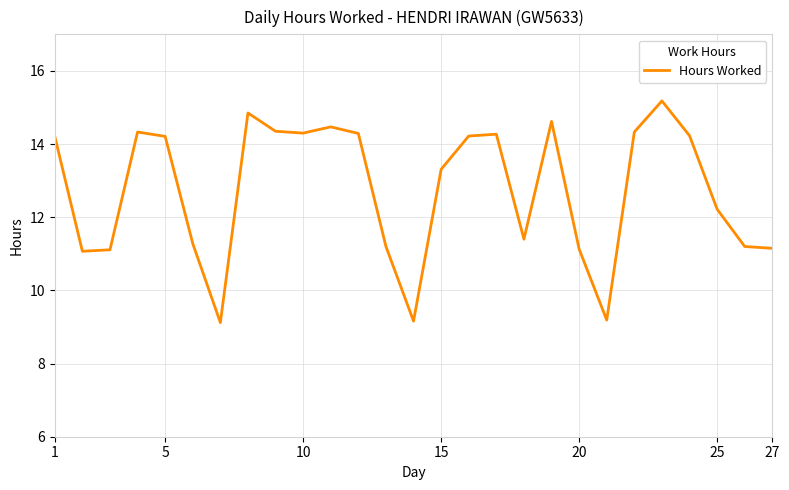

What is the greatest value displayed?

15.2